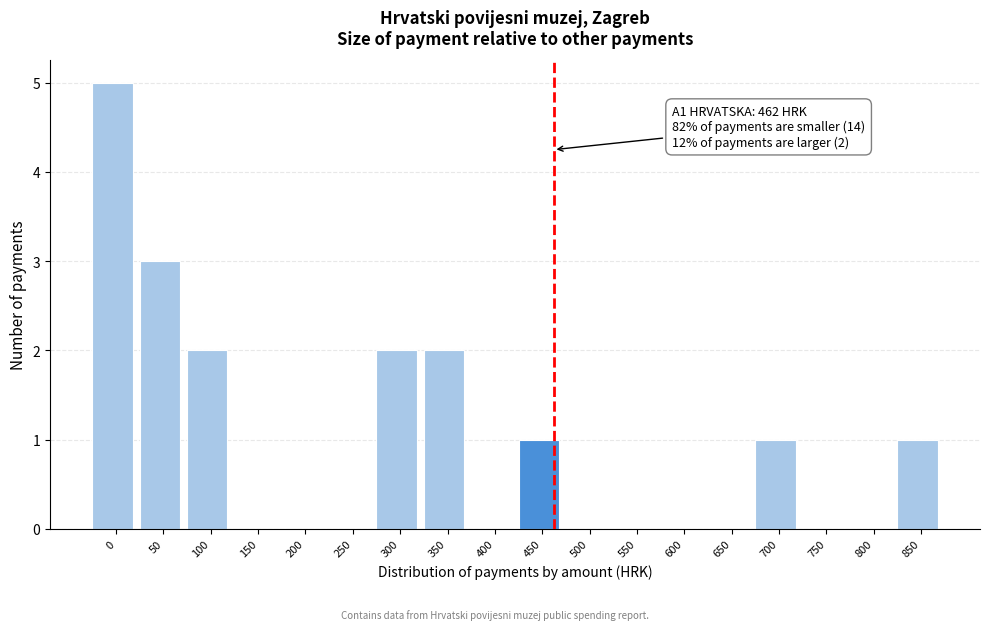

Reading left to right, transcribe all the data shown in this chart.

0=5	50=3	100=2	150=0	200=0	250=0	300=2	350=2	400=0	450=1	500=0	550=0	600=0	650=0	700=1	750=0	800=0	850=1